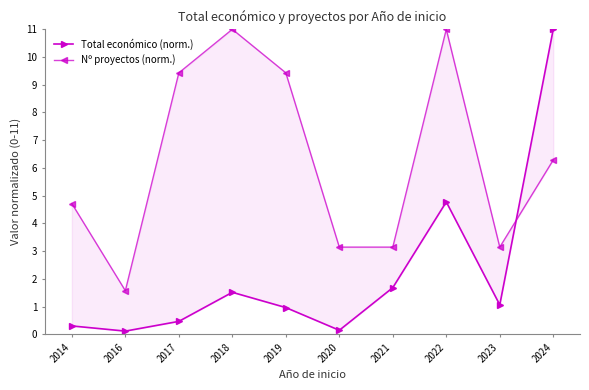

Which series has the widest spread of values?

Total económico (norm.)